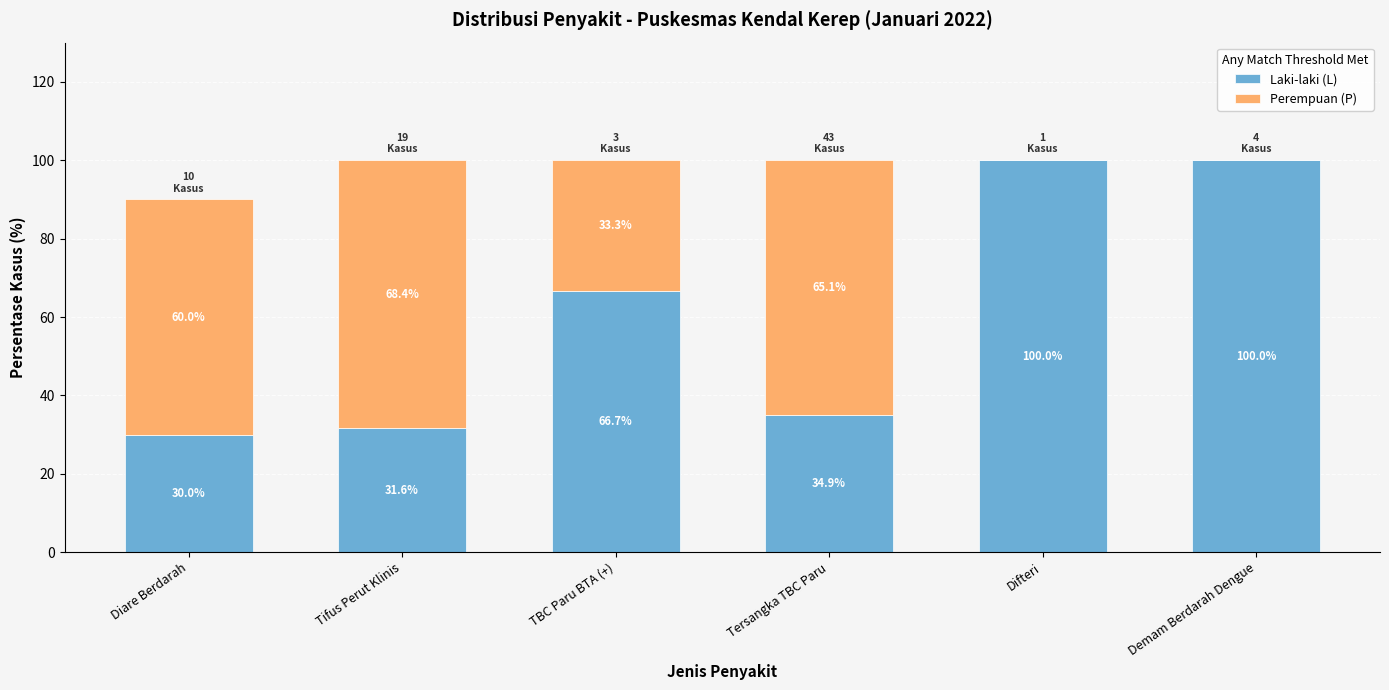

Where is Laki-laki (L) nearest to the value 65?

TBC Paru BTA (+)